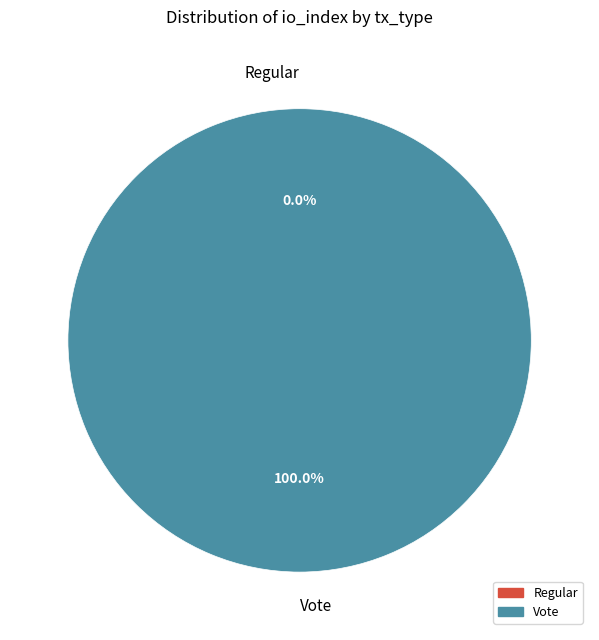

Rank the categories by value from lowest to highest.

Regular, Vote